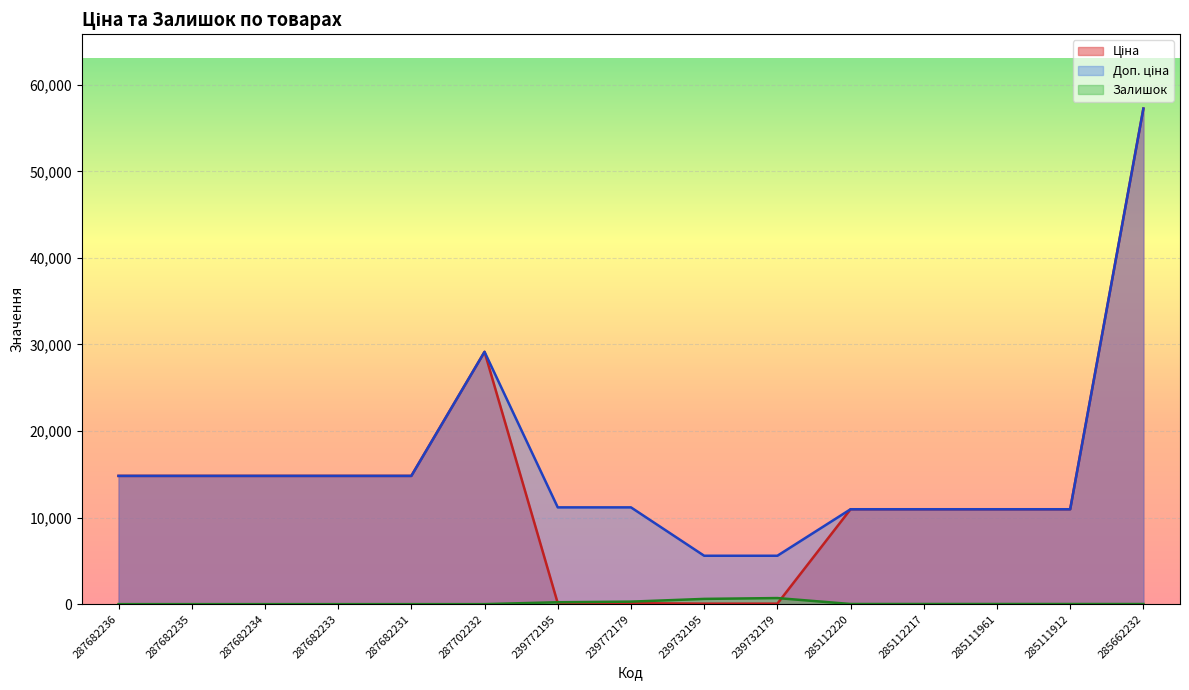

What is the difference between the maximum and minimum values in the Ціна series?

57202.1